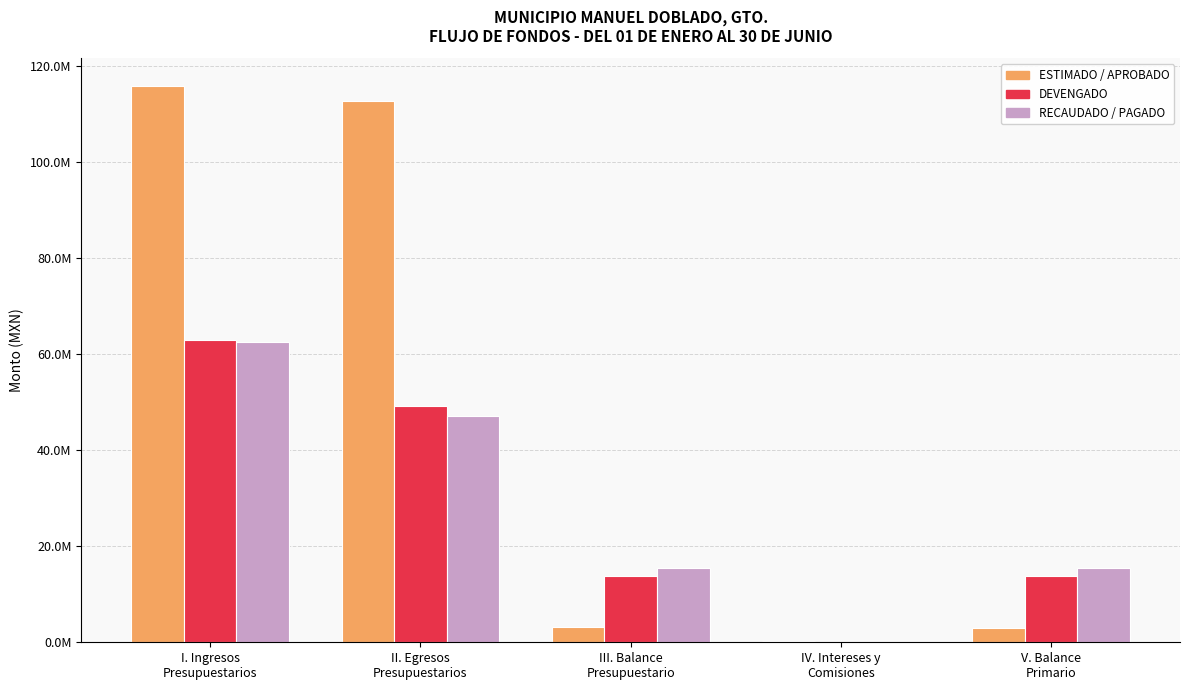

Which series has the largest total across all categories?

ESTIMADO / APROBADO